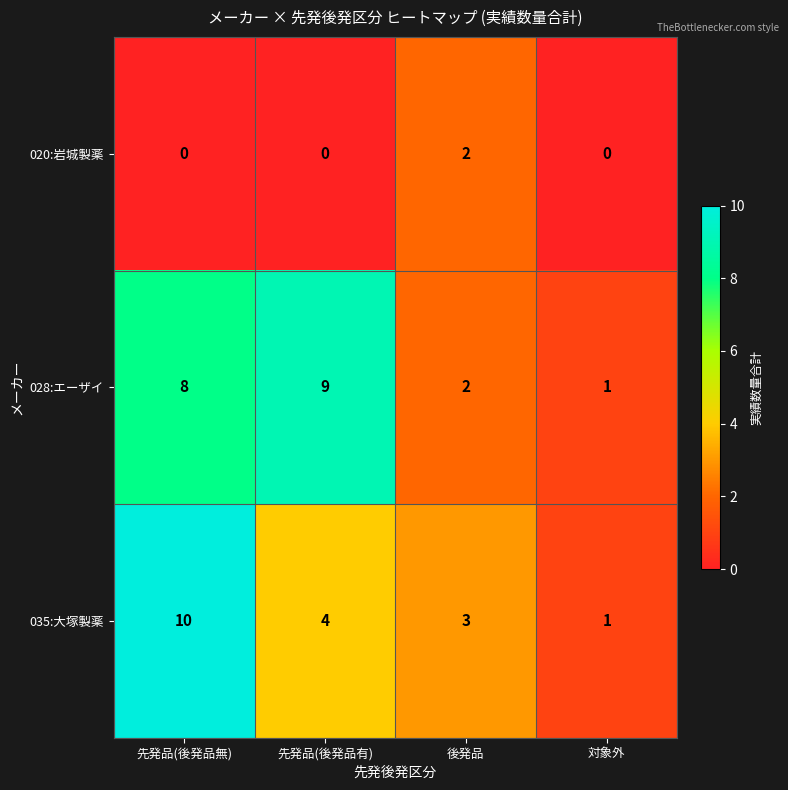

What is the difference between the highest and lowest values at 先発品(後発品有)?

9